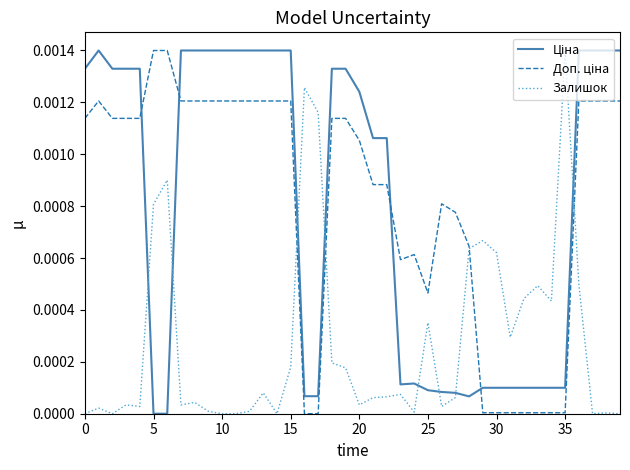

Does the chart have visible grid lines?

No